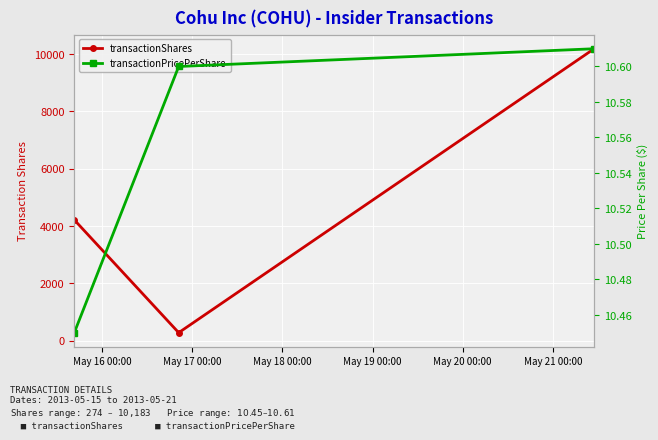

True or false: transactionPricePerShare has a value of 2.4 at May 18 00:00.

False